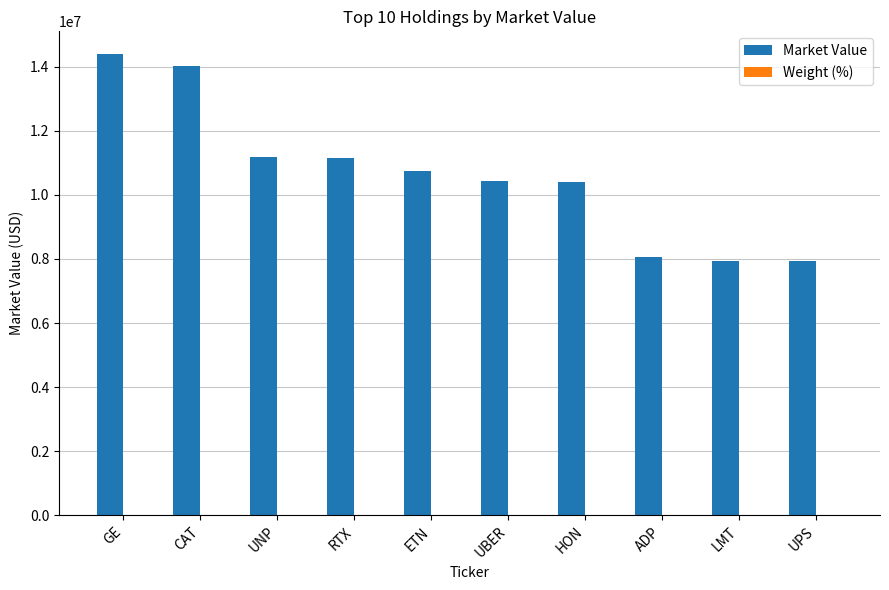

Which category has the highest value across all series?

GE